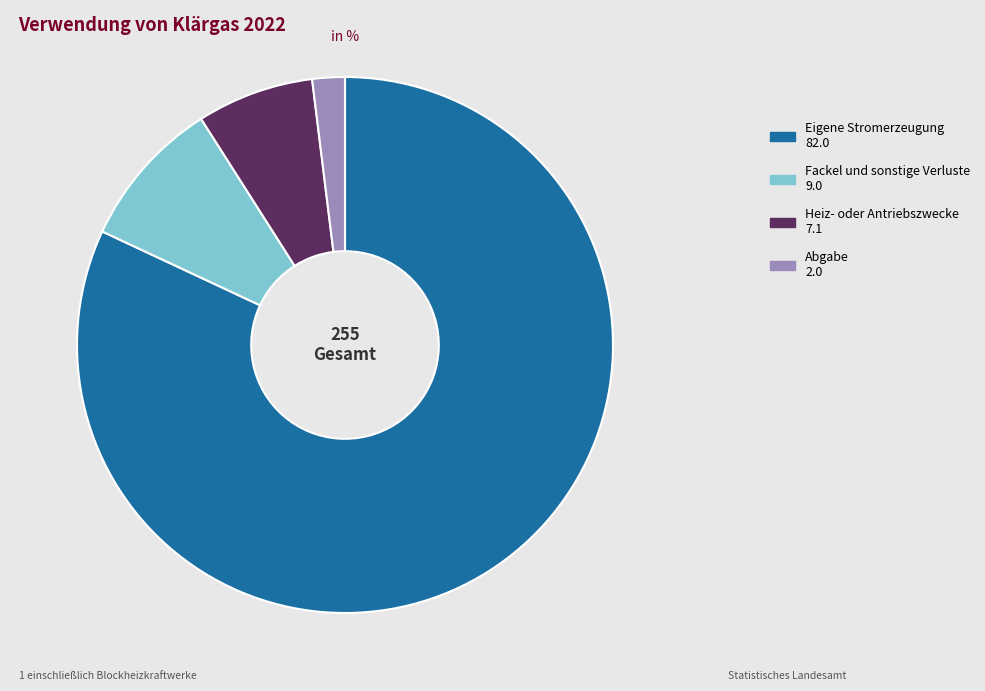

Is there a majority slice in this chart?

Yes